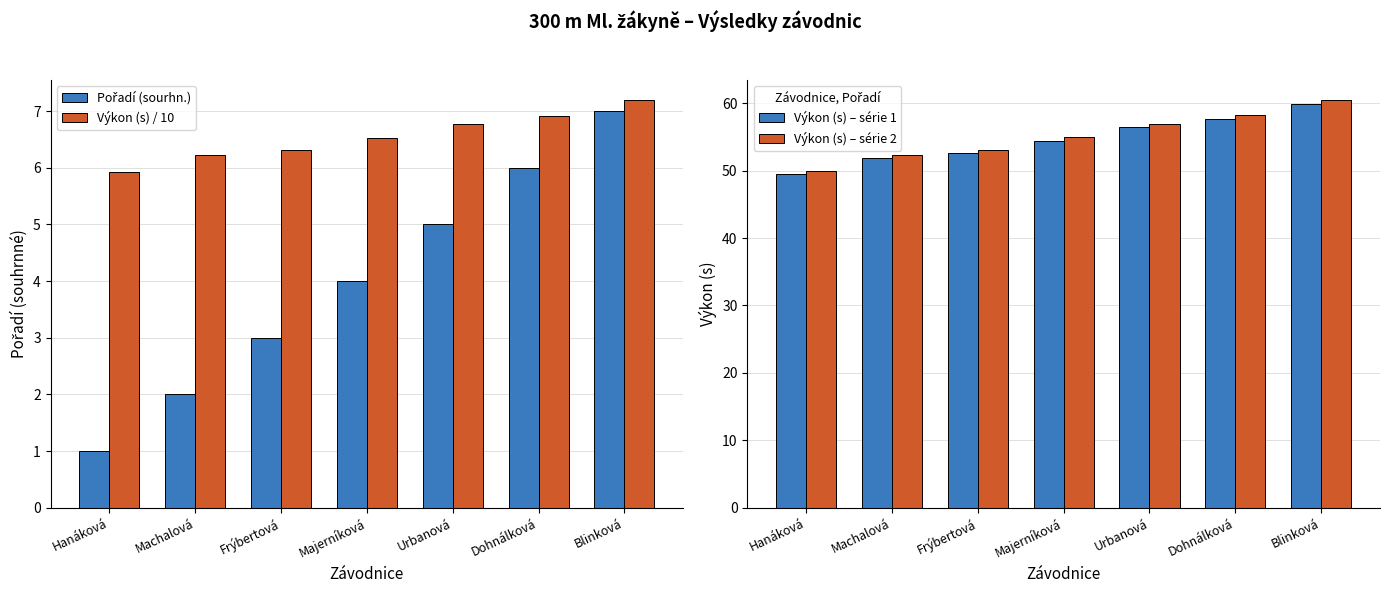

What is the label of the 5th bar from the left?

Urbanová